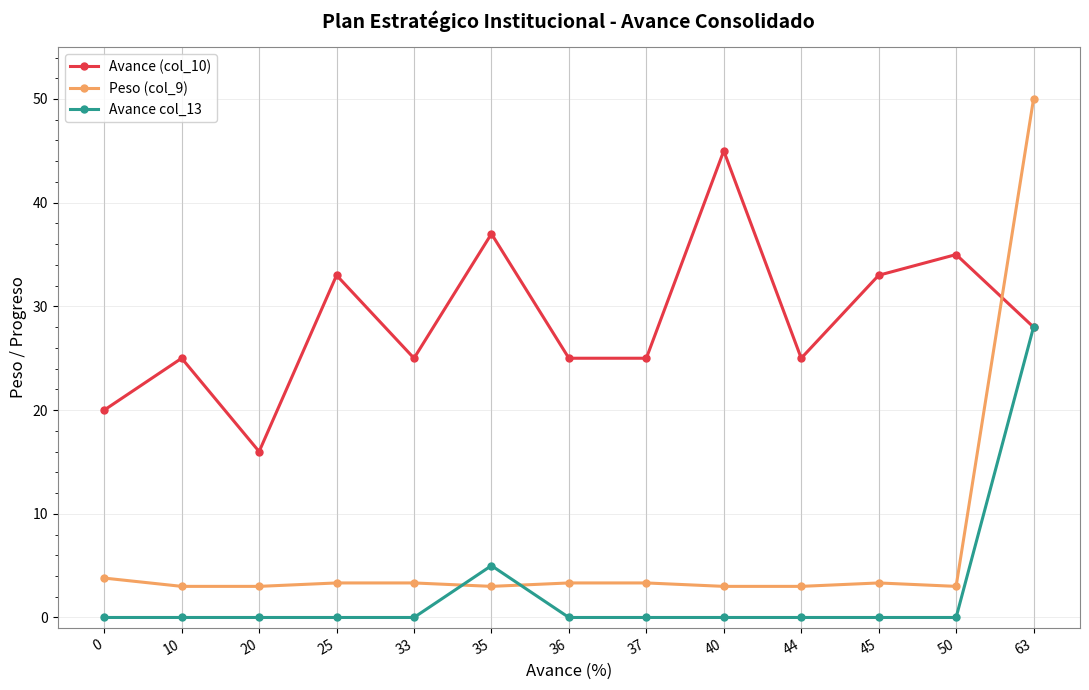

What is the difference between the highest and lowest values at 45?

33.0